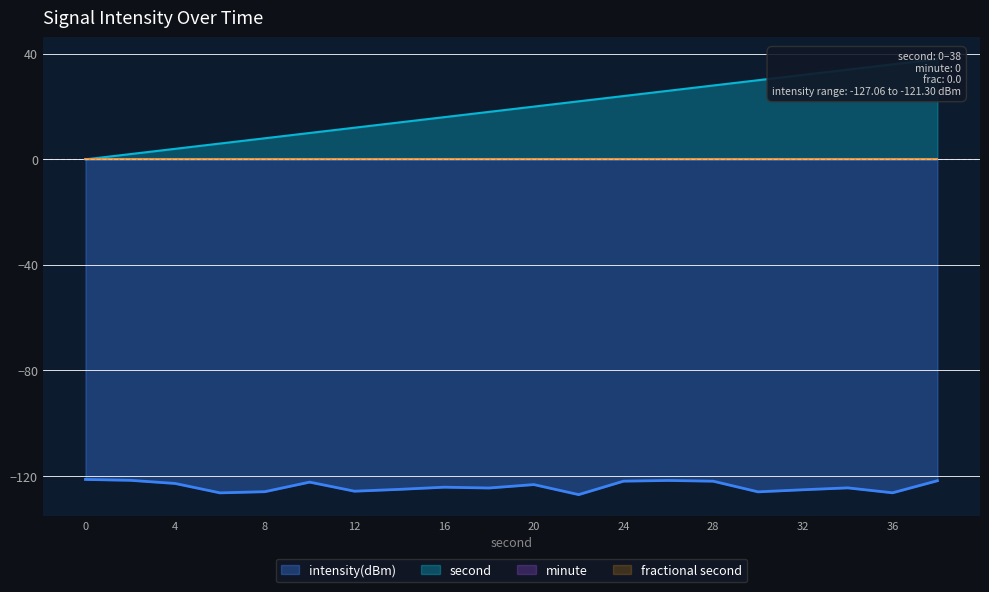

True or false: intensity(dBm) and second intersect in this chart.

False